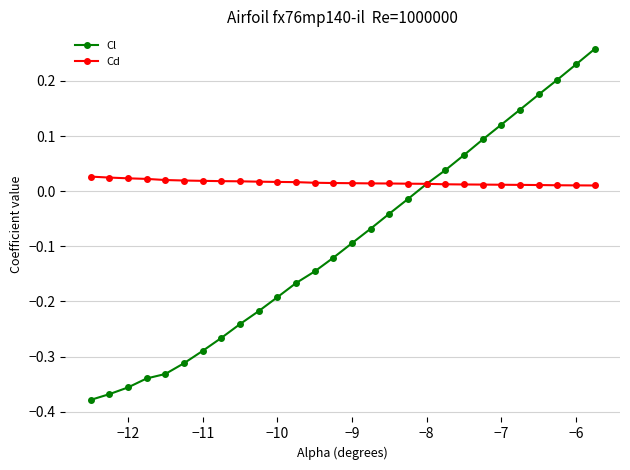

True or false: Cl has more than 2 points higher than both neighbors.

False